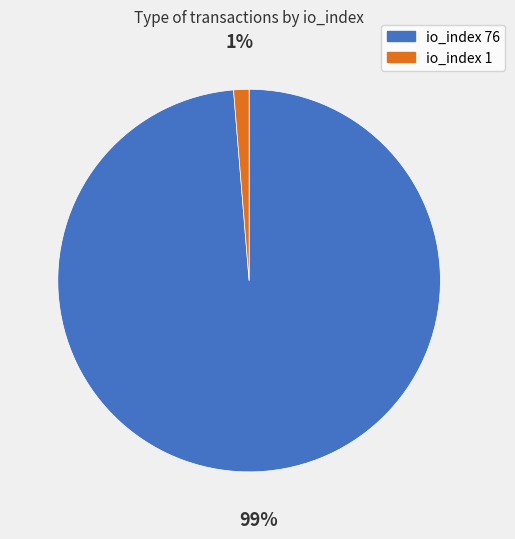

Which has a higher value, io_index 1 or io_index 76?

io_index 76